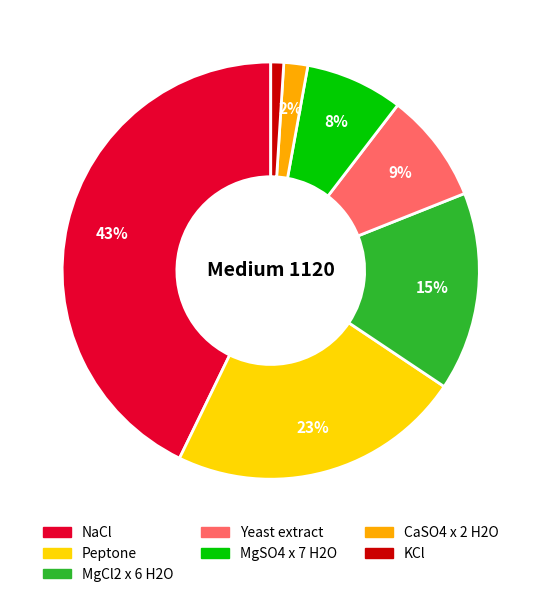

Which has a higher value, Peptone or MgSO4 x 7 H2O?

Peptone